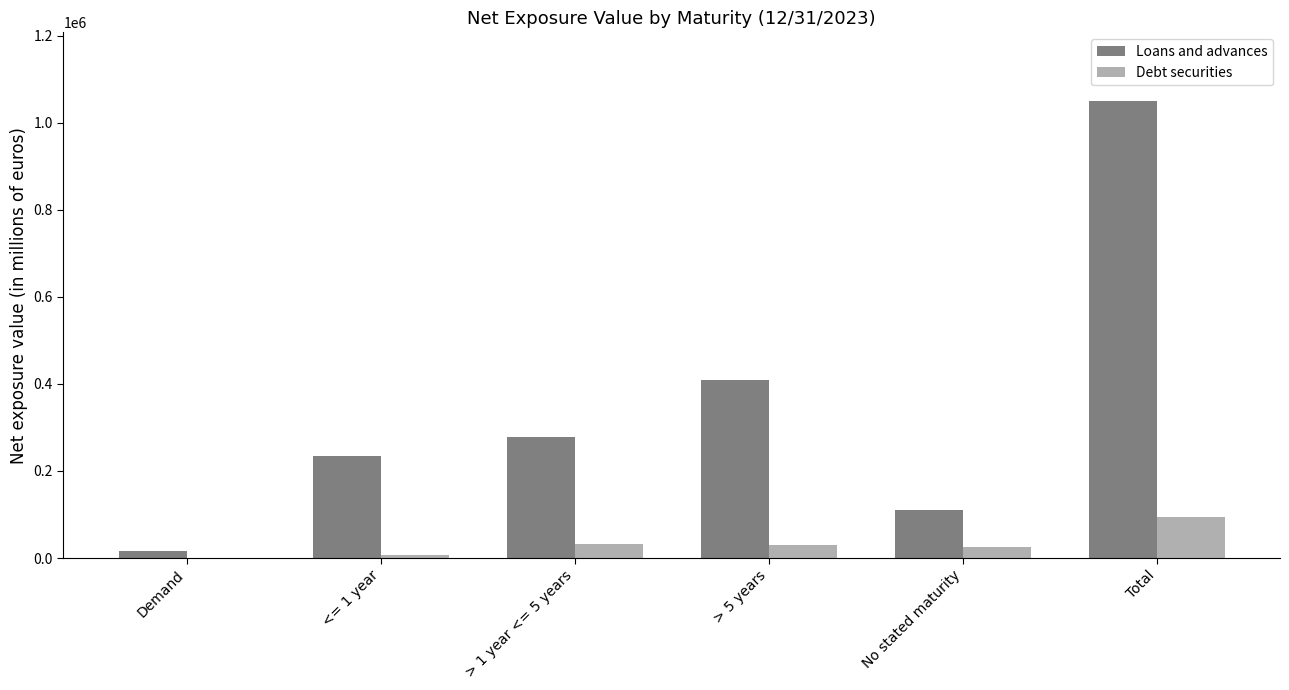

Which category has the highest value in the Debt securities series?

Total